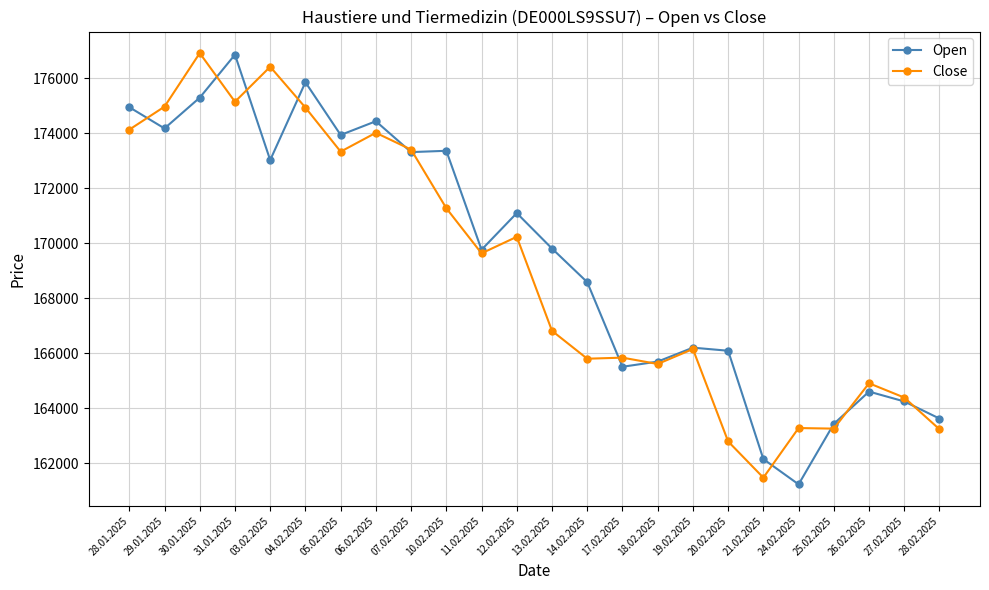

How many values in the Open series are below 169814?

12